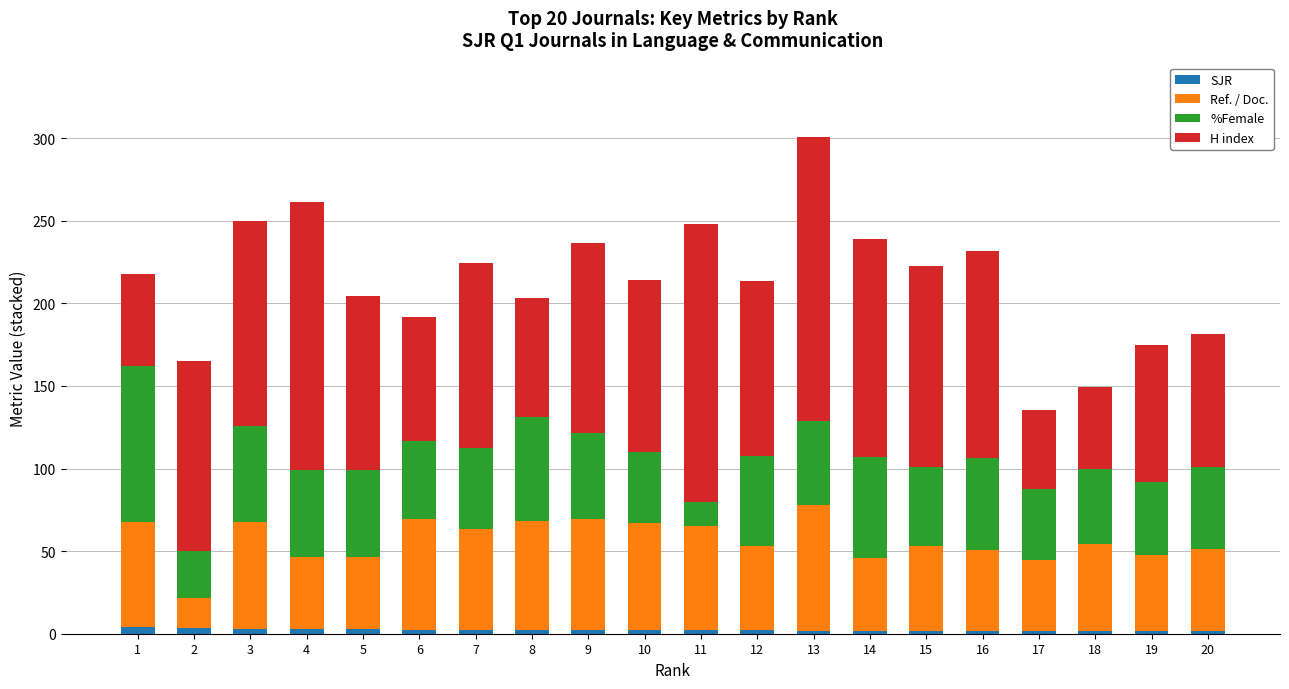

What is the difference between the SJR values at 19 and 7?

0.5